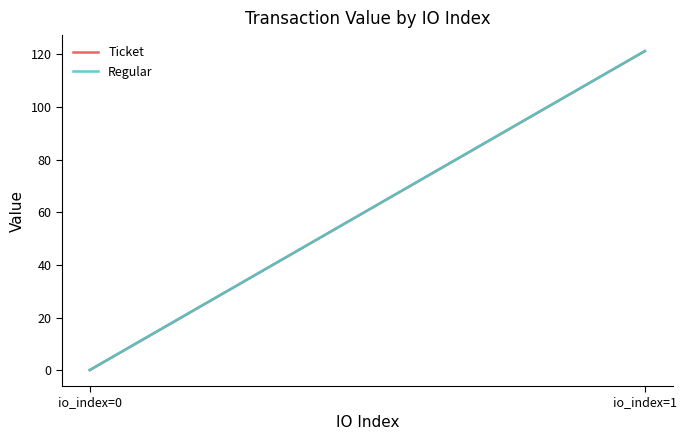

List the labels in order of Regular value, smallest first.

io_index=0, io_index=1